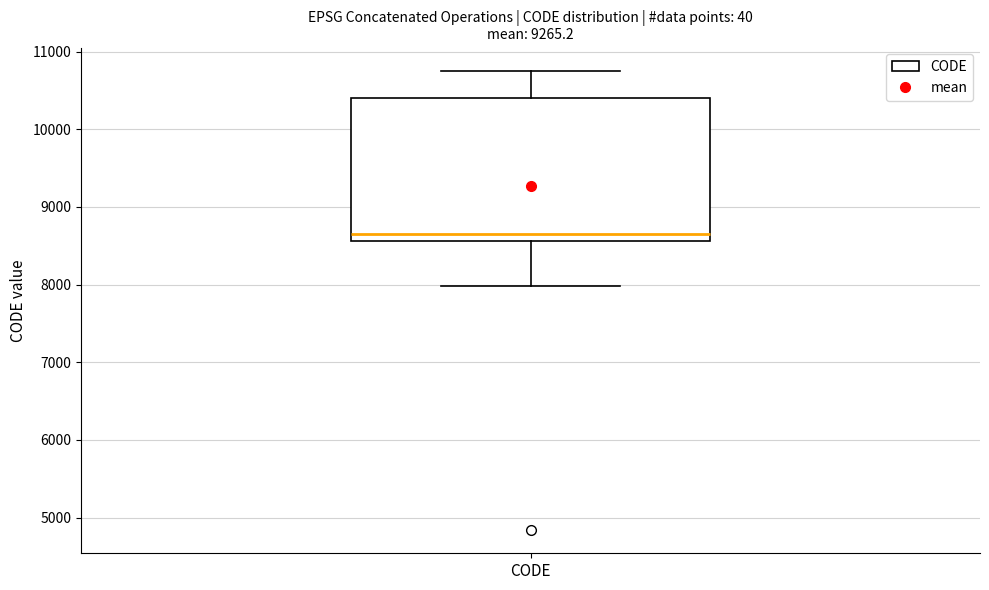

Where does the upper whisker of the box for CODE end on the y-axis? The values are not printed on the chart, so give them approximately, as read against the axis.

10800